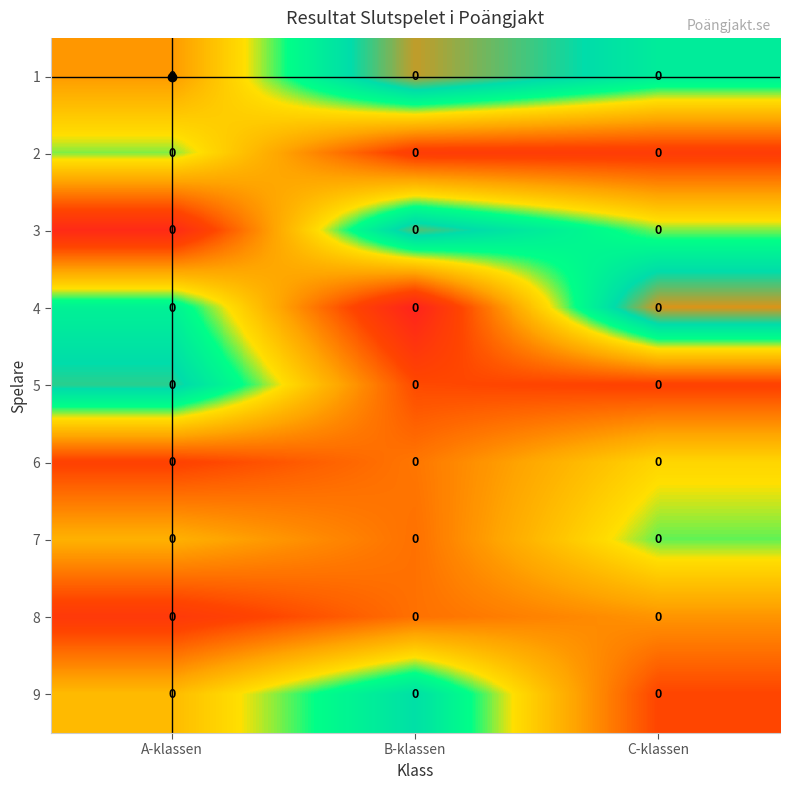

Is the value of 6 at A-klassen greater than the value of 3 at C-klassen?

No